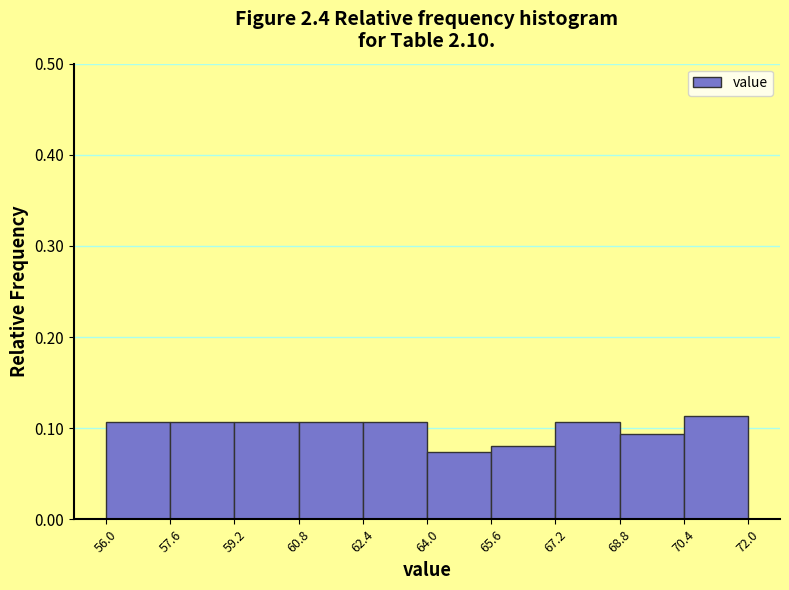

Reading left to right, list every bar in this chart as the range it spans on the x-axis followed by its height. The values are not printed on the chart, so give them approximately, as read against the axis.

56.0 to 57.6: 0.11
57.6 to 59.2: 0.11
59.2 to 60.8: 0.11
60.8 to 62.4: 0.11
62.4 to 64.0: 0.11
64.0 to 65.6: 0.07
65.6 to 67.2: 0.08
67.2 to 68.8: 0.11
68.8 to 70.4: 0.09
70.4 to 72.0: 0.11